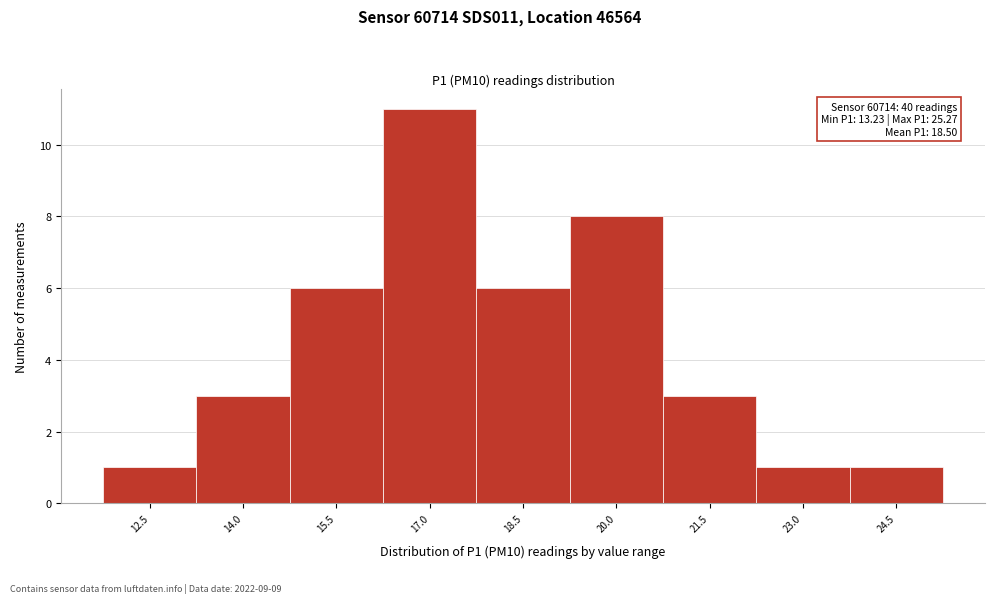

Reading left to right, extract all data points from this chart.

12.5=1	14.0=3	15.5=6	17.0=11	18.5=6	20.0=8	21.5=3	23.0=1	24.5=1